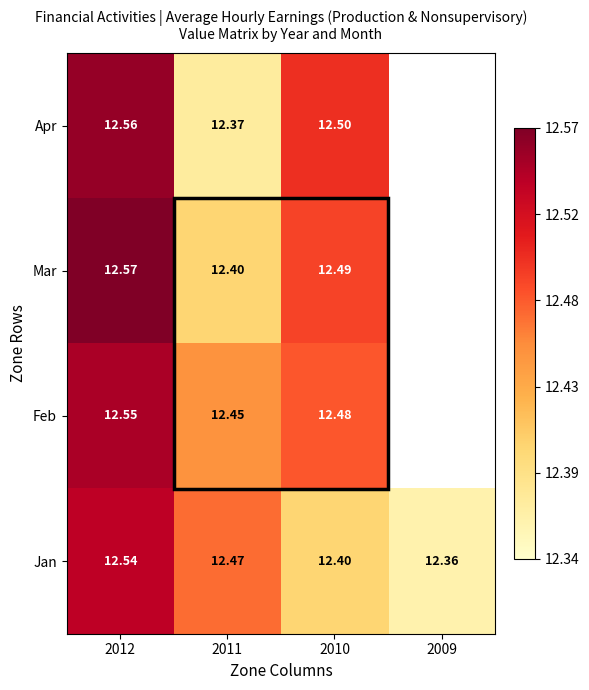

At how many categories does at least one series exceed 12?

4